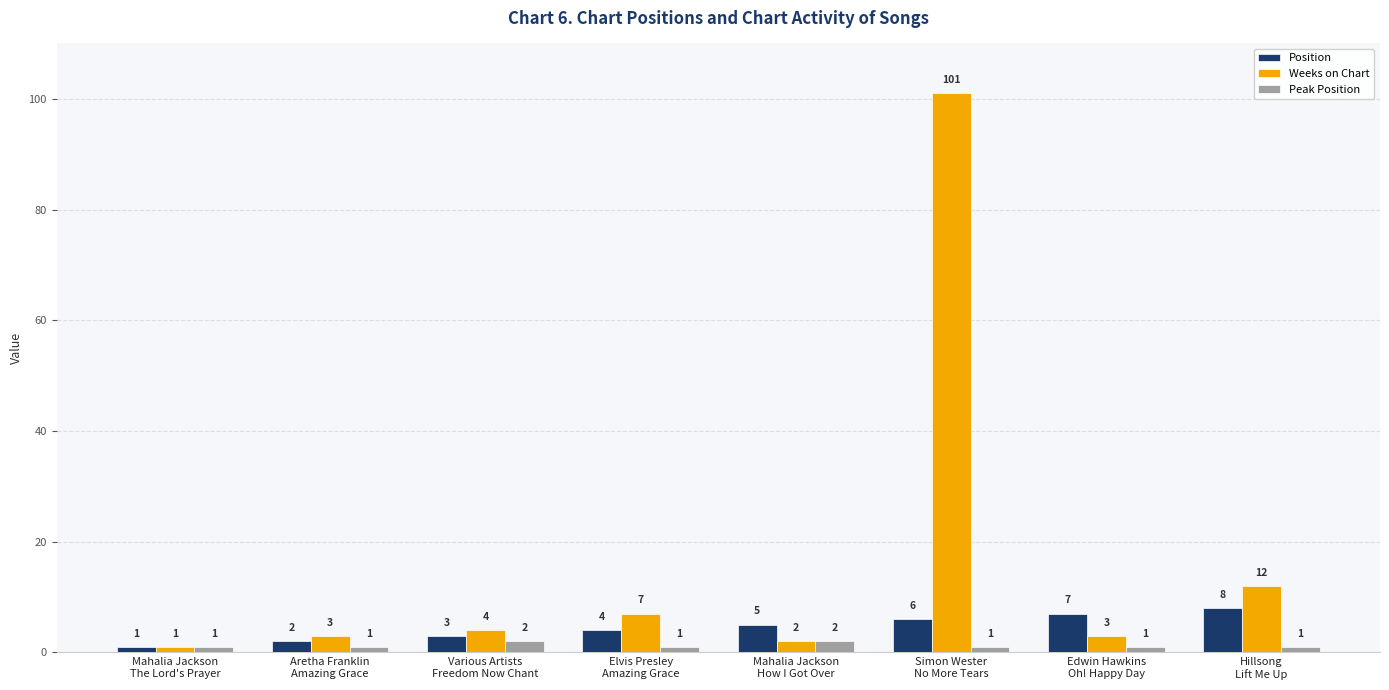

What is the total value across all series at Elvis Presley
Amazing Grace?

12